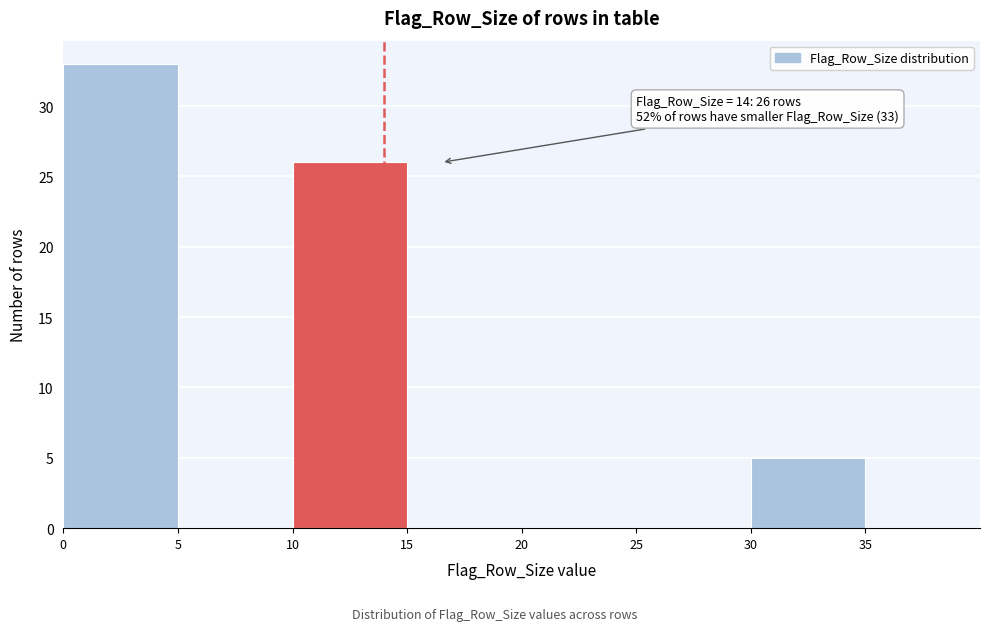

Over which range of the x-axis is the bar tallest?

0 to 5